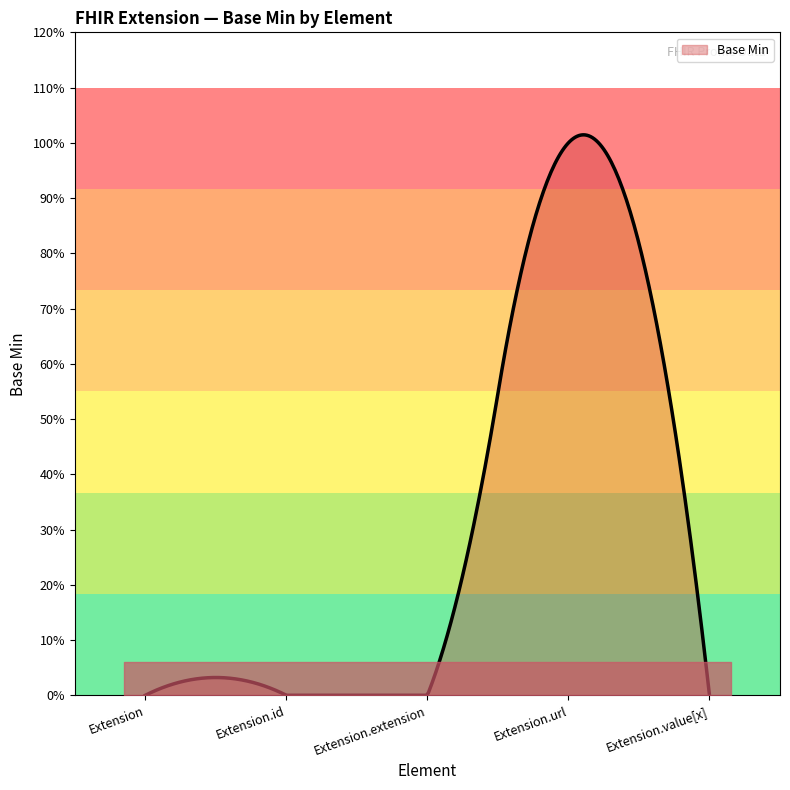

How many lines are shown in the chart?

1